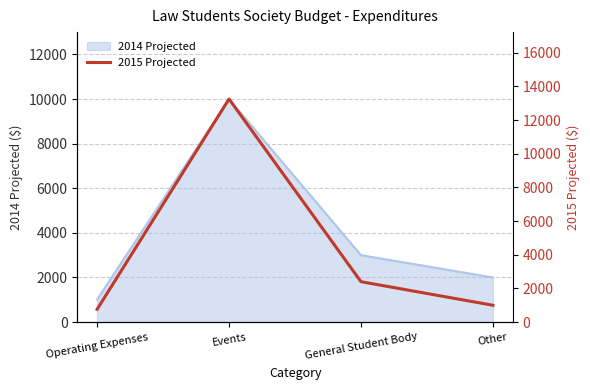

Reading left to right, transcribe all the data shown in this chart.

Operating Expenses=760.0	Events=13247.1	General Student Body=2400.0	Other=1000.0